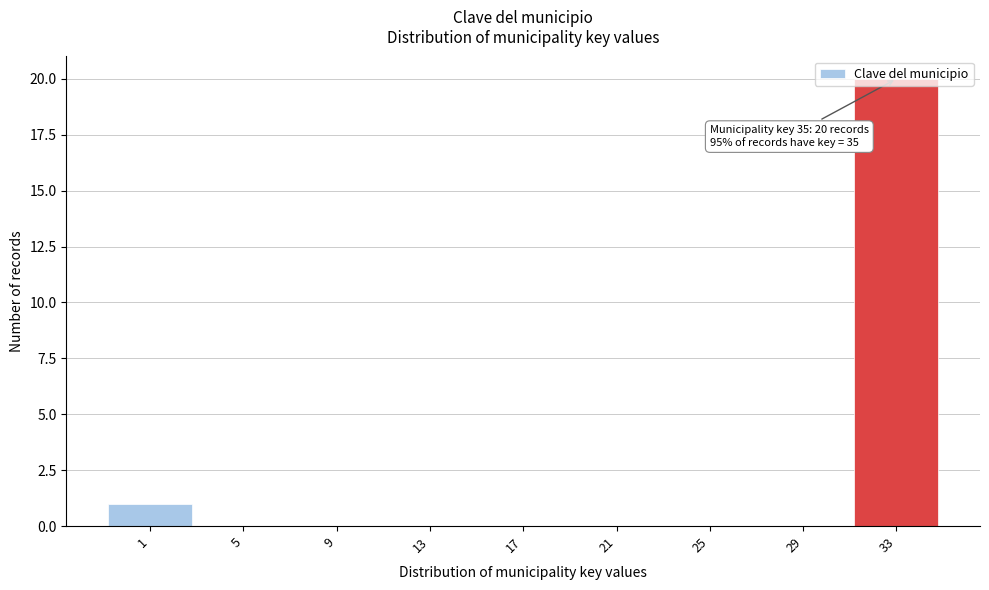

Which category has the highest value across all series?

33